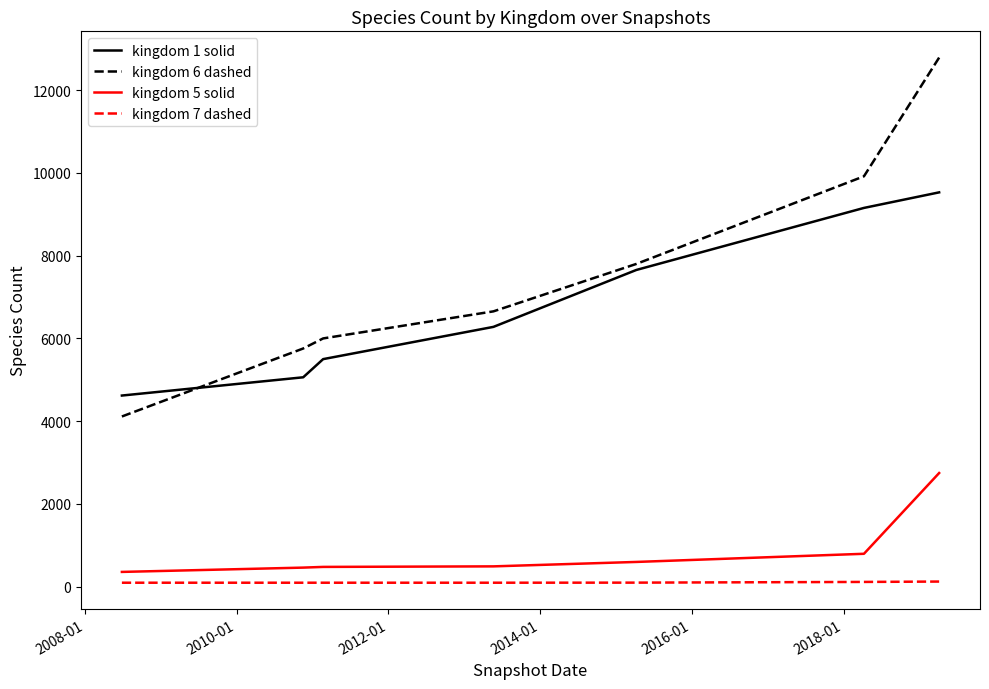

Does the chart display data point markers on the line(s)?

No